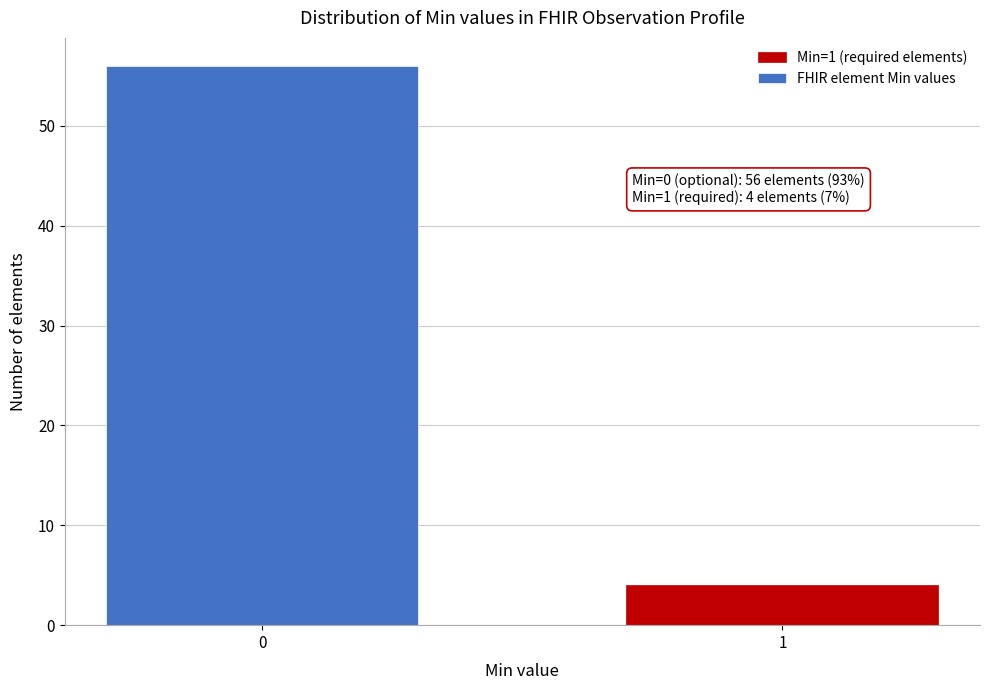

Reading left to right, extract all data points from this chart.

0=56	1=4